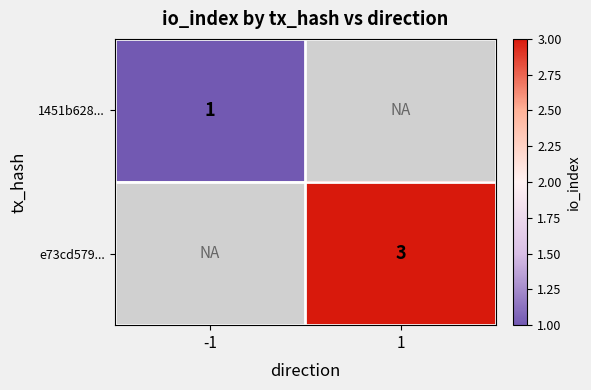

Is the value of 1451b628... at -1 greater than the value of e73cd579... at 1?

No